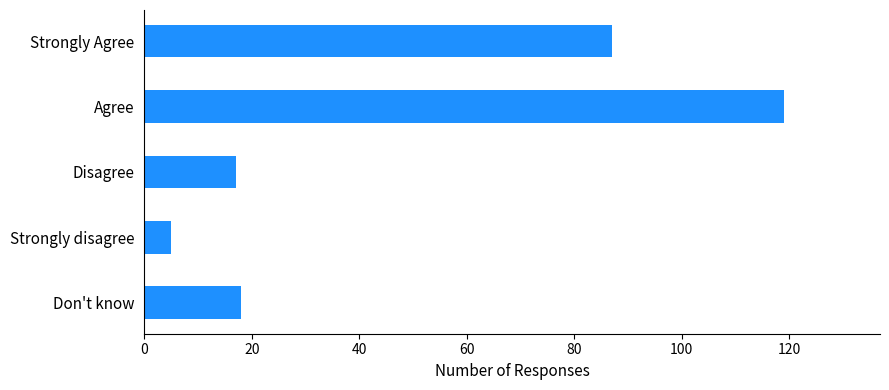

How many categories are shown in the chart?

5